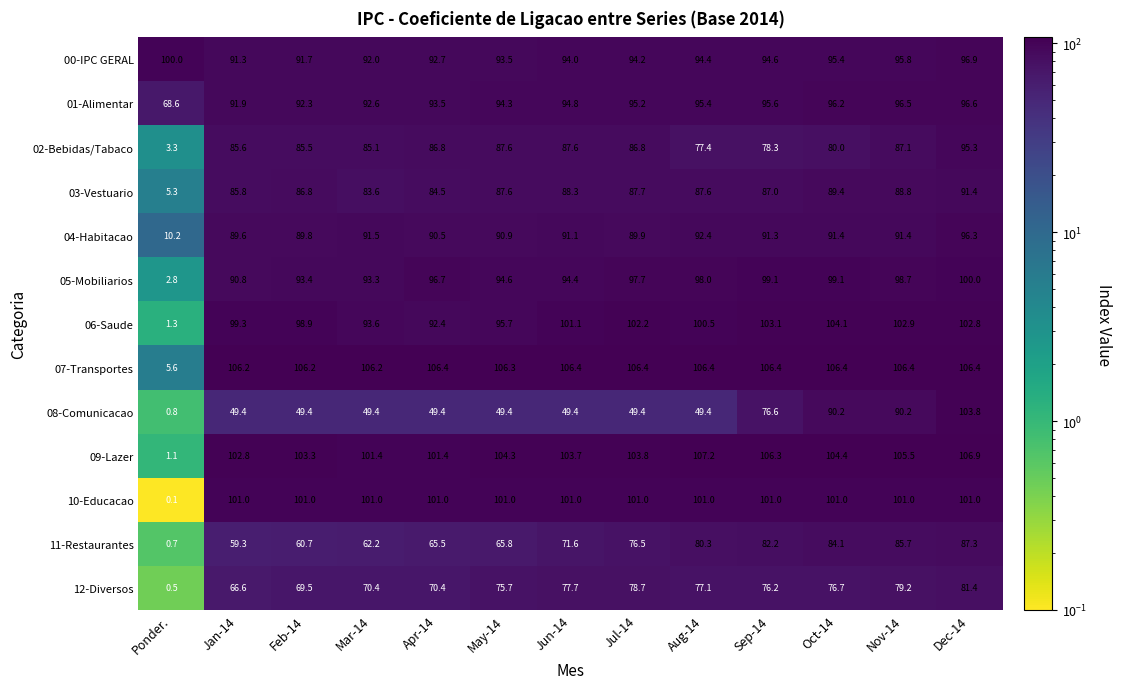

At which category does the chart reach its peak across all series?

Aug-14